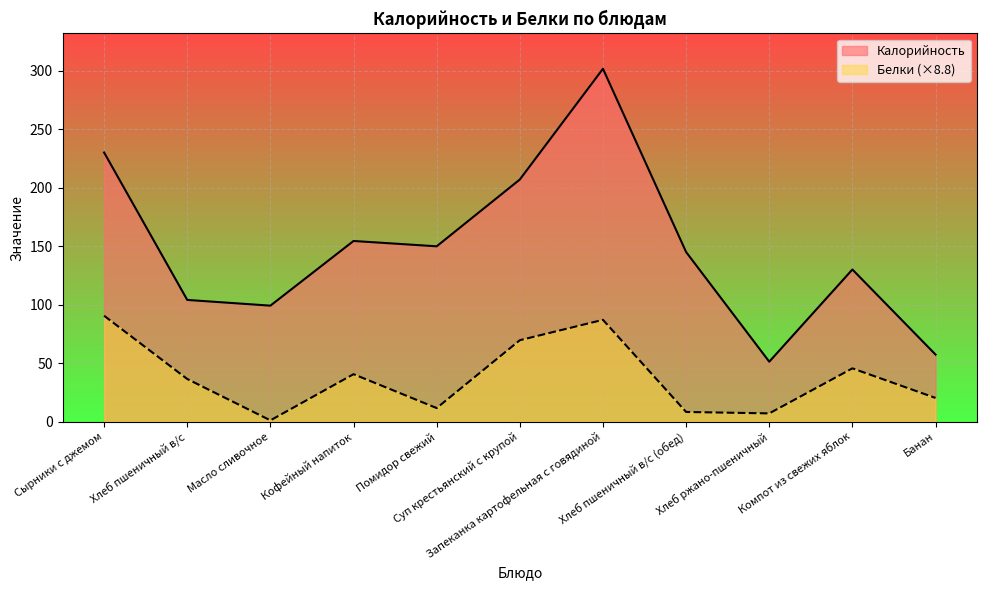

True or false: Калорийность has a value of 228.7 at Хлеб пшеничный в/с (обед).

False